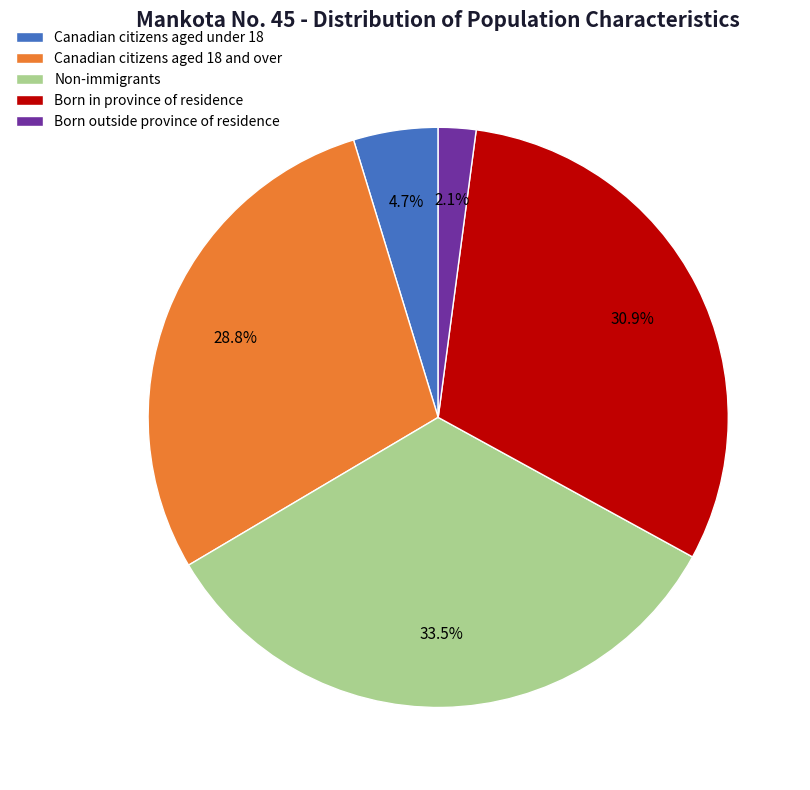

Approximately how many times larger is the value at Born in province of residence compared to Canadian citizens aged 18 and over?

1.1